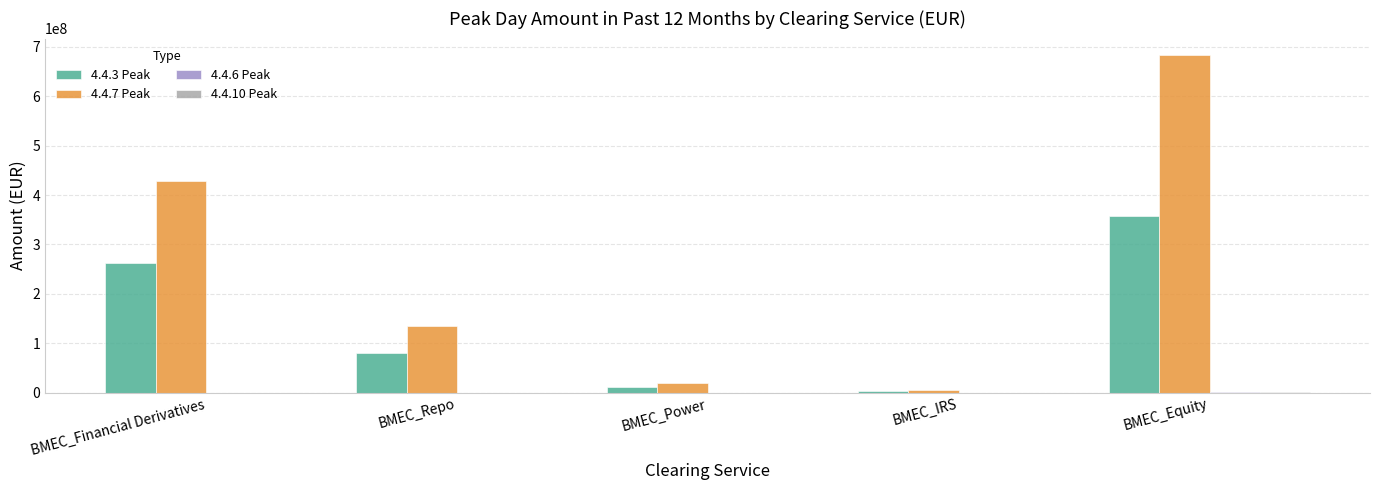

Are the bars grouped side by side (vs. stacked)?

Yes